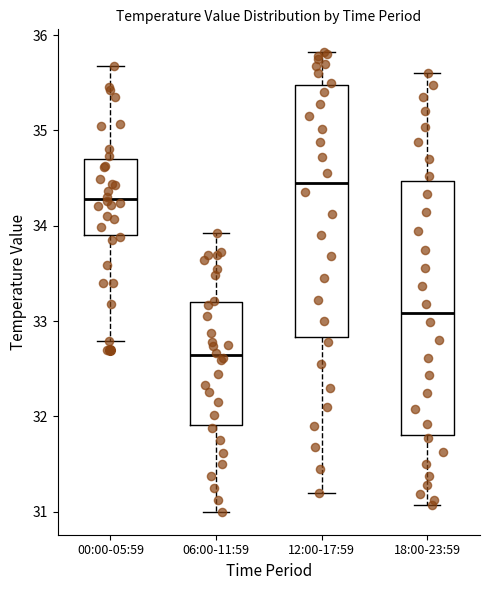

Reading left to right, read every box against the y-axis: the position of its median line, the range the box covers, and the ends of its whiskers. The values are not printed on the chart, so give them approximately, as read against the axis.

00:00-05:59: median 34.3, box 33.9 to 34.7, whiskers 32.8 to 35.7
06:00-11:59: median 32.6, box 31.9 to 33.2, whiskers 31.0 to 33.9
12:00-17:59: median 34.5, box 32.8 to 35.5, whiskers 31.2 to 35.8
18:00-23:59: median 33.1, box 31.8 to 34.5, whiskers 31.1 to 35.6